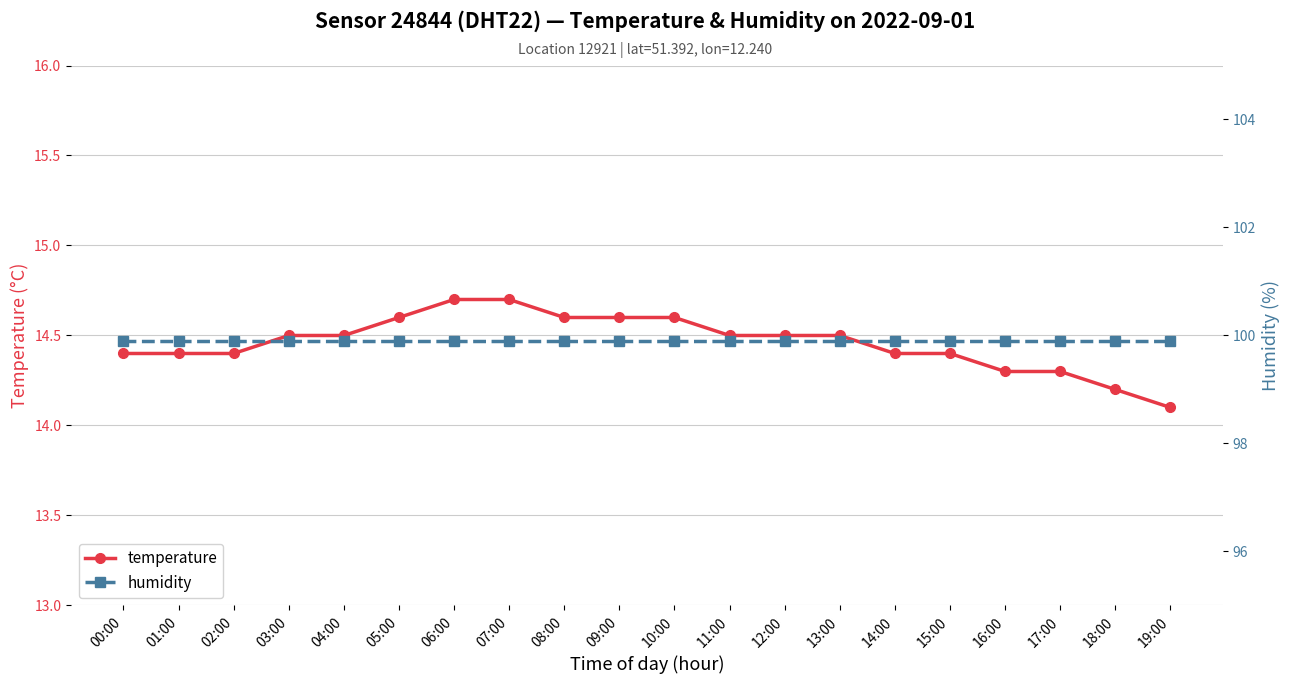

Reading left to right, what are all the values shown in this chart?

temperature: 14.4	14.4	14.4	14.5	14.5	14.6	14.7	14.7	14.6	14.6	14.6	14.5	14.5	14.5	14.4	14.4	14.3	14.3	14.2	14.1
humidity: 99.9	99.9	99.9	99.9	99.9	99.9	99.9	99.9	99.9	99.9	99.9	99.9	99.9	99.9	99.9	99.9	99.9	99.9	99.9	99.9